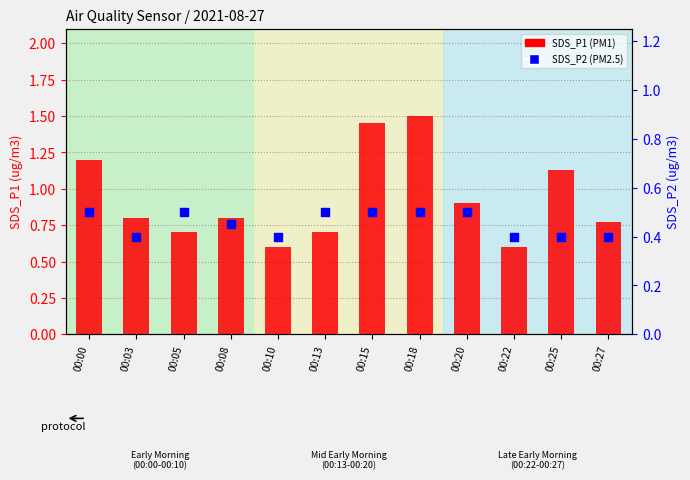

Is the value of SDS_P1 (PM1) at 00:27 greater than the value of SDS_P2 (PM2.5) at 00:03?

Yes